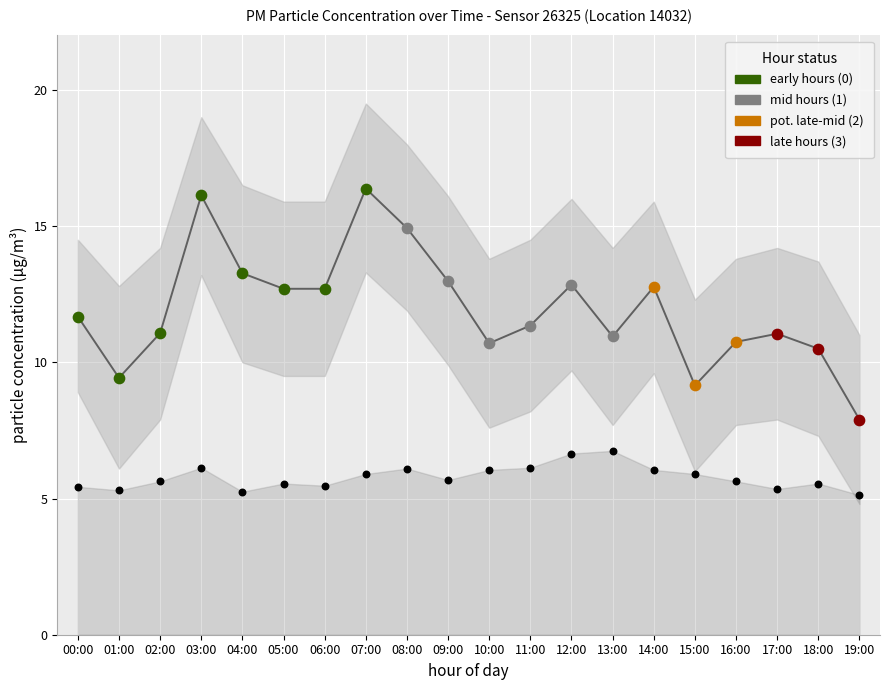

Which series has the largest total across all categories?

P1